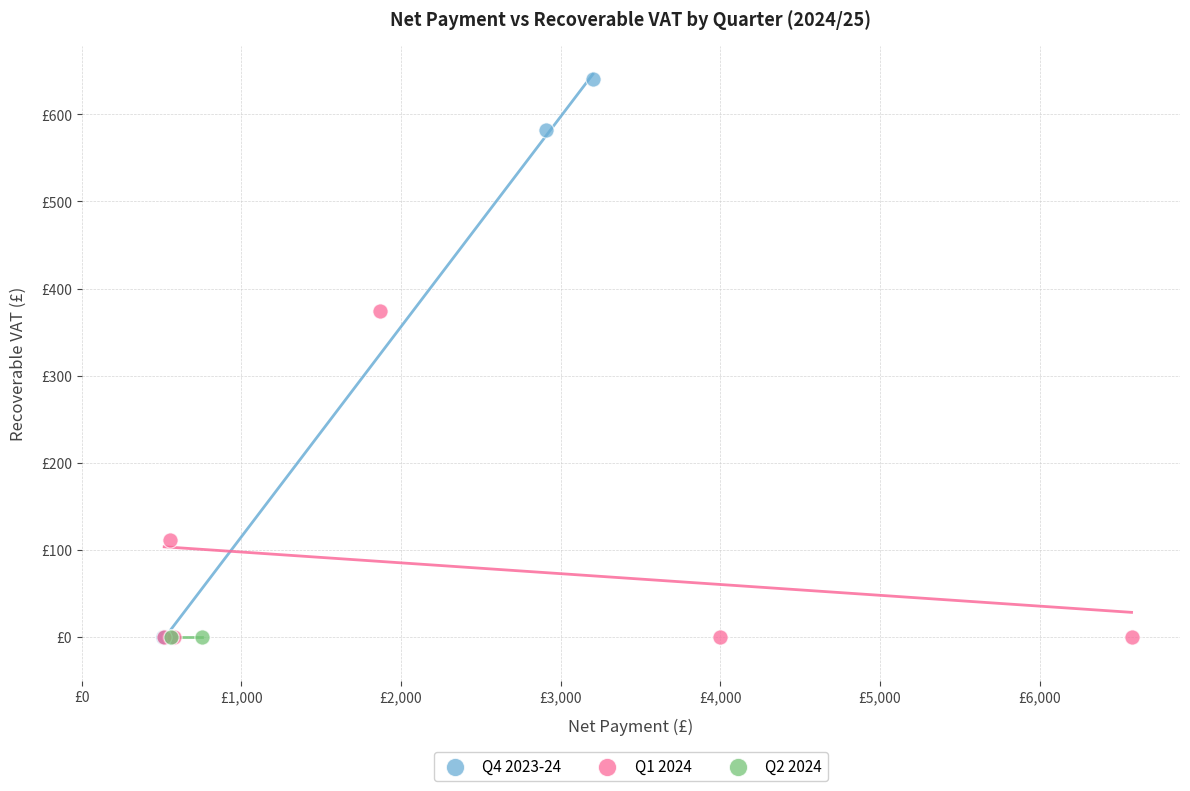

What are all the series names shown in the legend?

Q4 2023-24, Q1 2024, Q2 2024